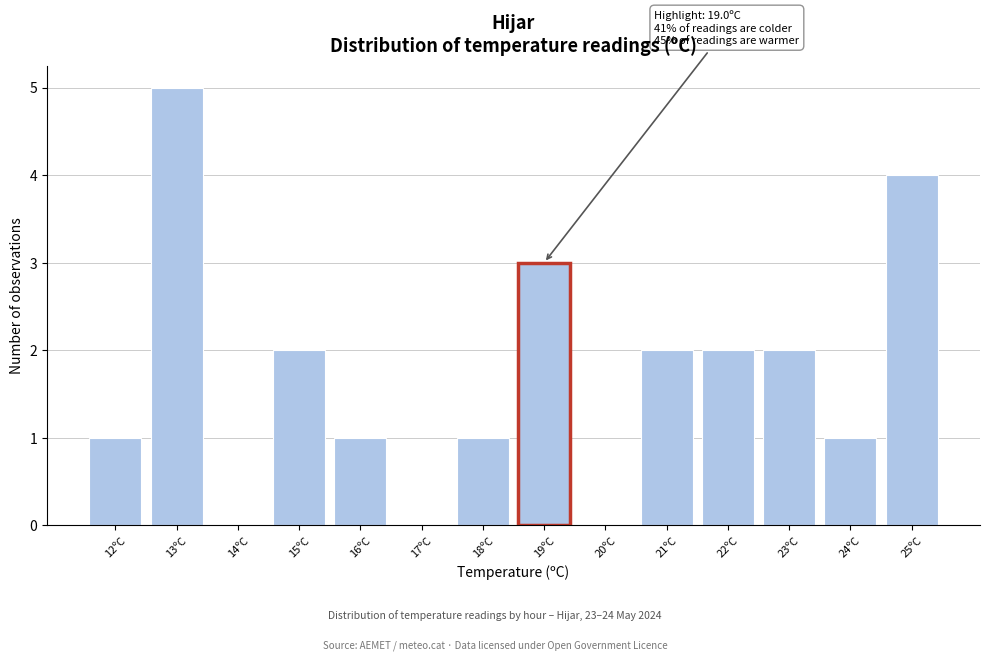

Over which range of the x-axis is the bar tallest?

12.5 to 13.5